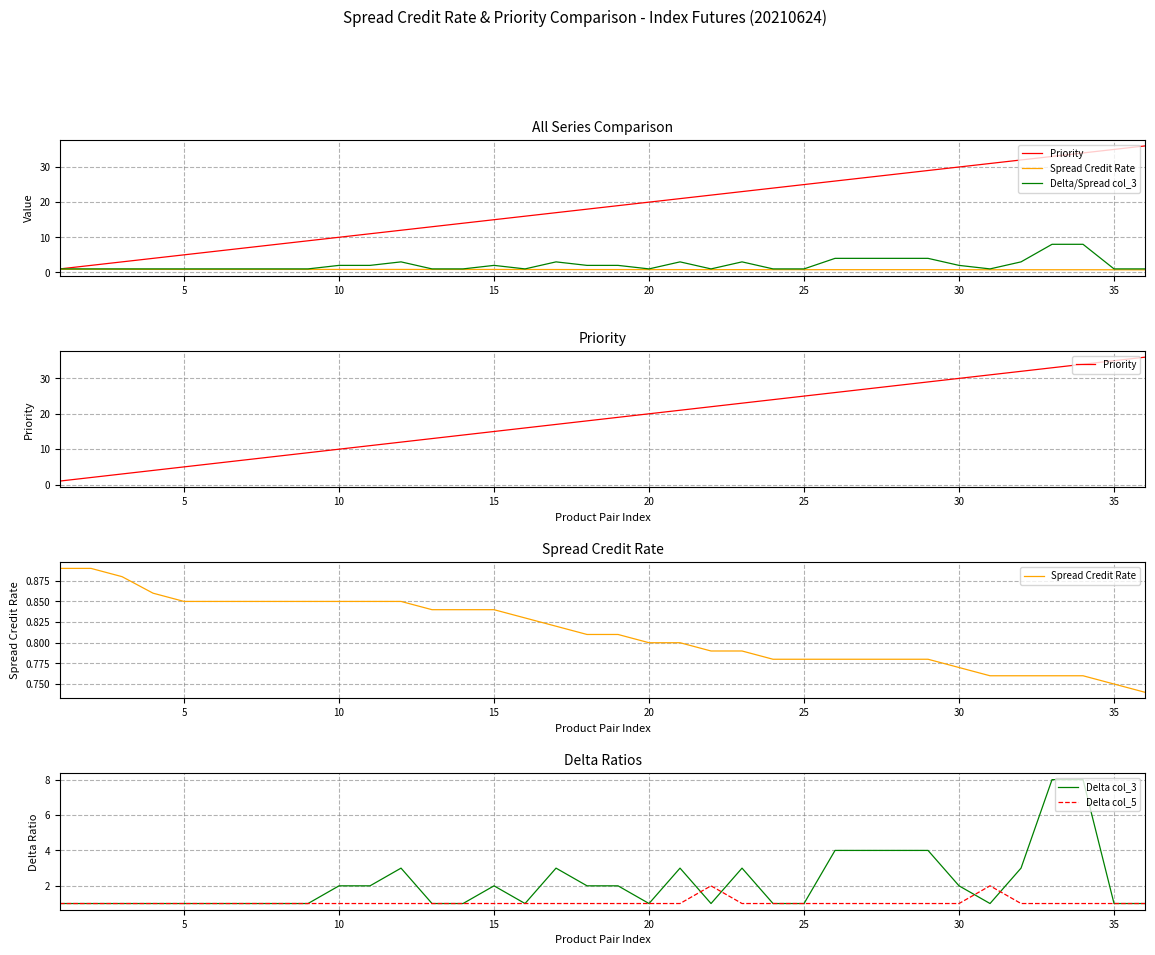

What is the difference between the second highest and second lowest values in the Spread Credit Rate series?

0.1